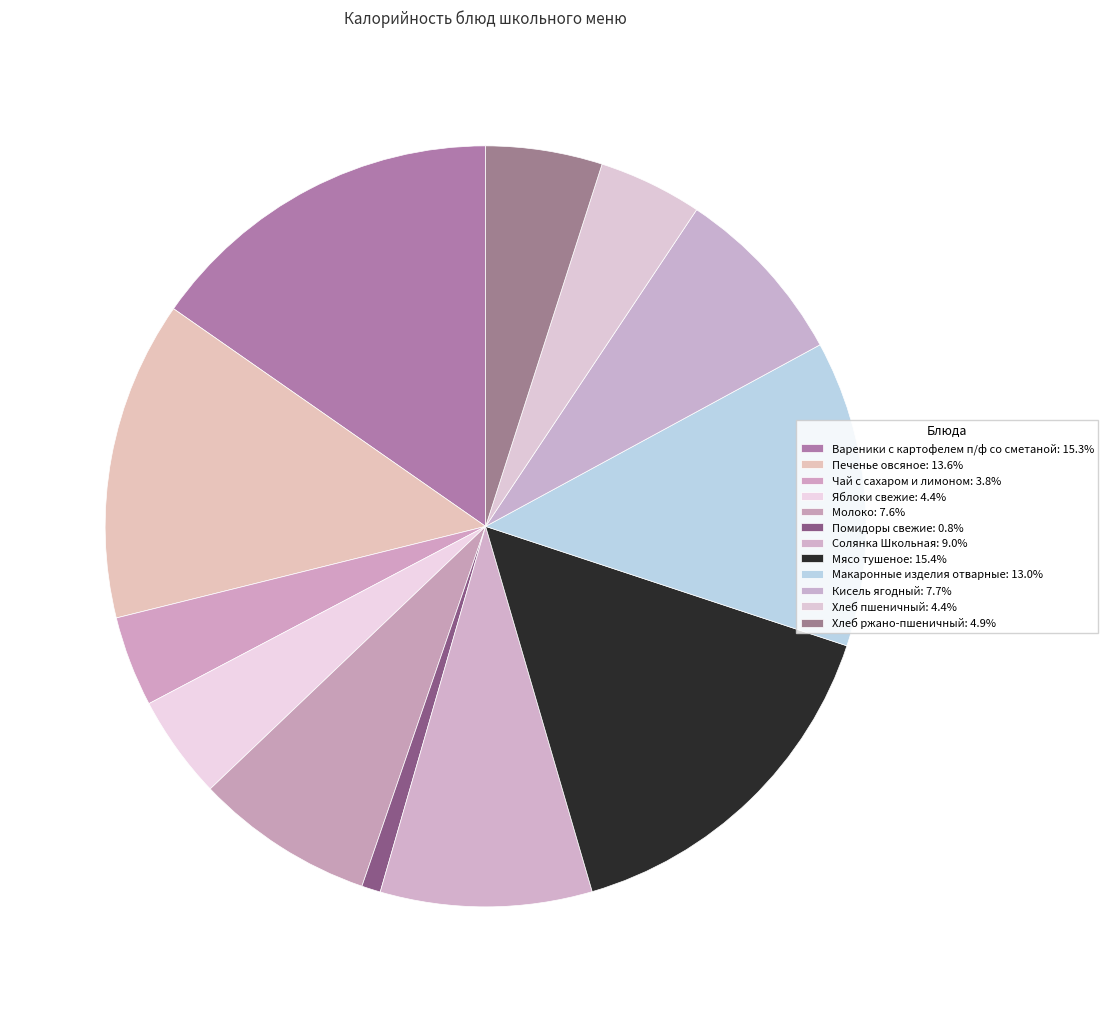

To the nearest percent, what portion does Молоко represent?

8%